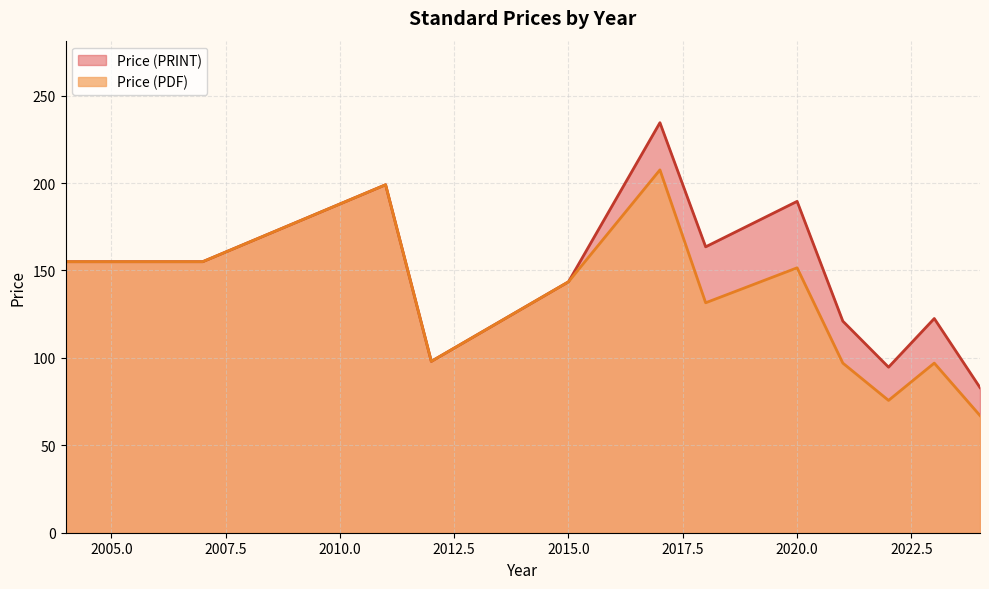

Rank the series by their maximum value, from highest to lowest.

Price (PRINT), Price (PDF)